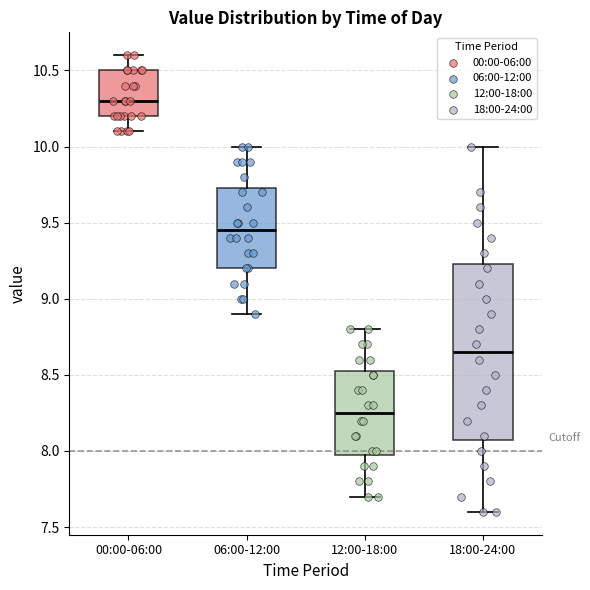

Reading left to right, transcribe this box plot: for each box, give where its median line is, the range the box spans, and where its two whiskers end, as read against the y-axis. The values are not printed on the chart, so give them approximately, as read against the axis.

00:00-06:00: median 10.30, box 10.20 to 10.50, whiskers 10.10 to 10.60
06:00-12:00: median 9.45, box 9.20 to 9.75, whiskers 8.90 to 10.00
12:00-18:00: median 8.25, box 8.00 to 8.55, whiskers 7.70 to 8.80
18:00-24:00: median 8.65, box 8.10 to 9.25, whiskers 7.60 to 10.00